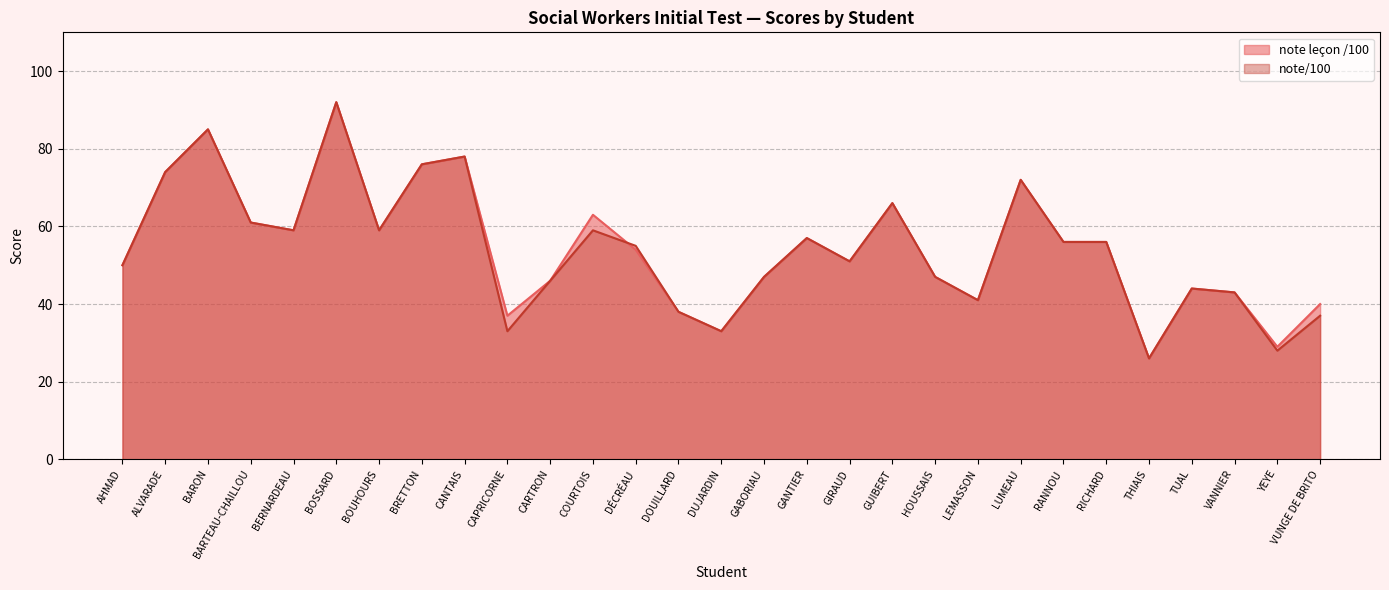

True or false: note/100 has a value of 55 at DÉCRÉAU.

True